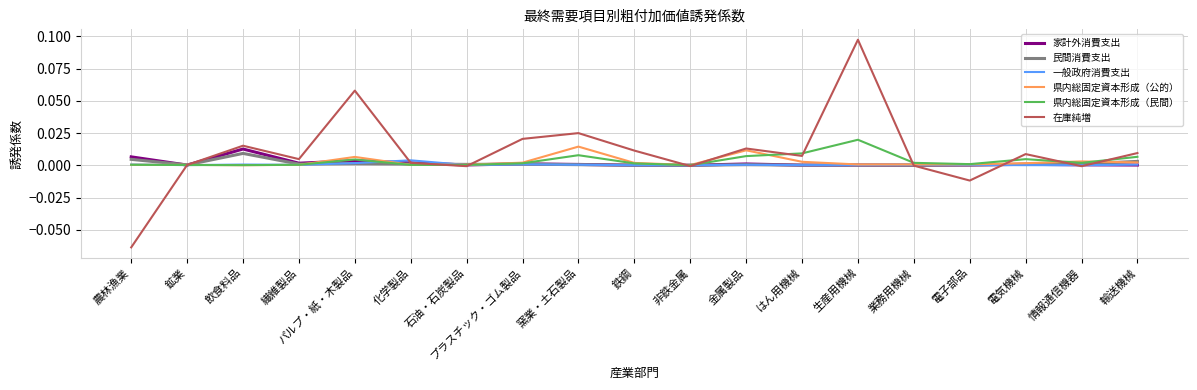

At which label does 県内総固定資本形成（公的） reach its peak?

窯業・土石製品